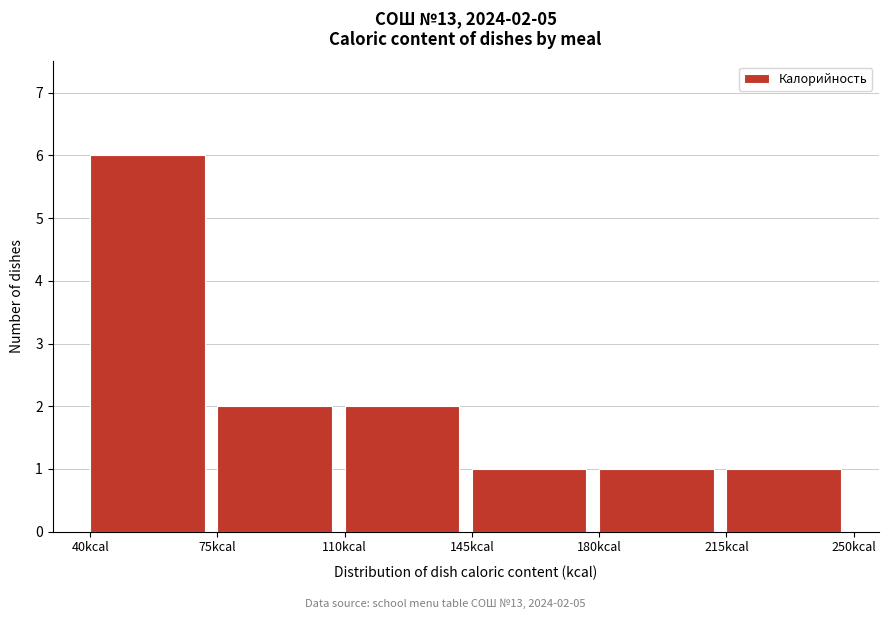

Which range on the x-axis has the tallest bar?

40 to 75